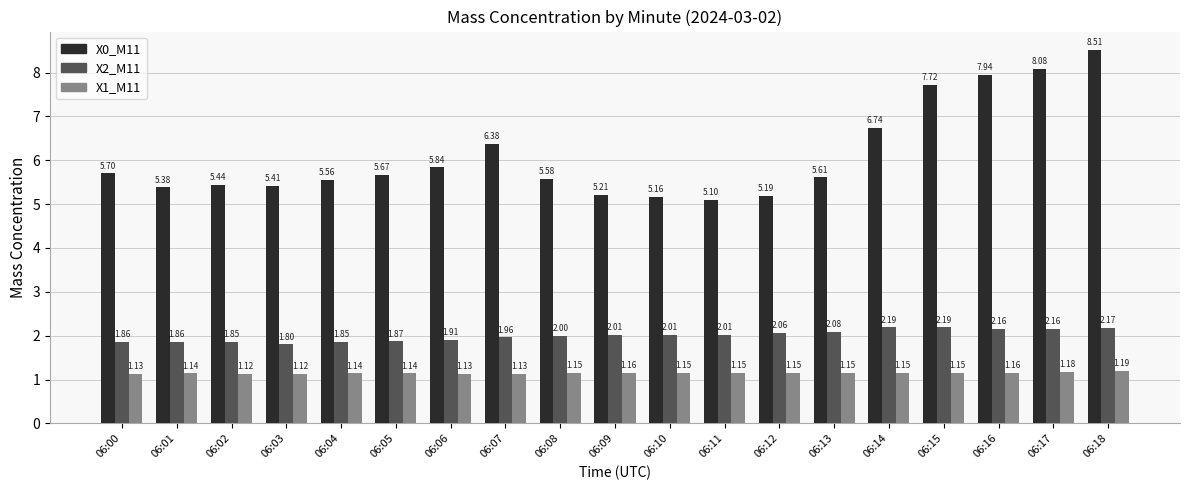

At which label is X0_M11 closest to 6?

06:06